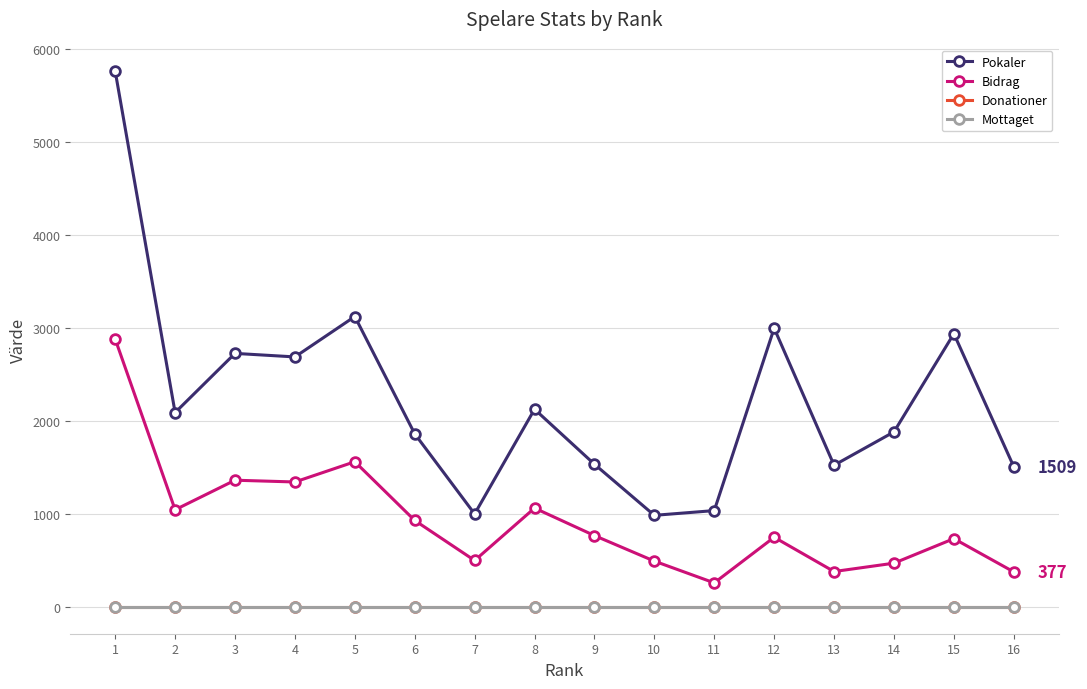

At which category is the sum across all series the highest?

1